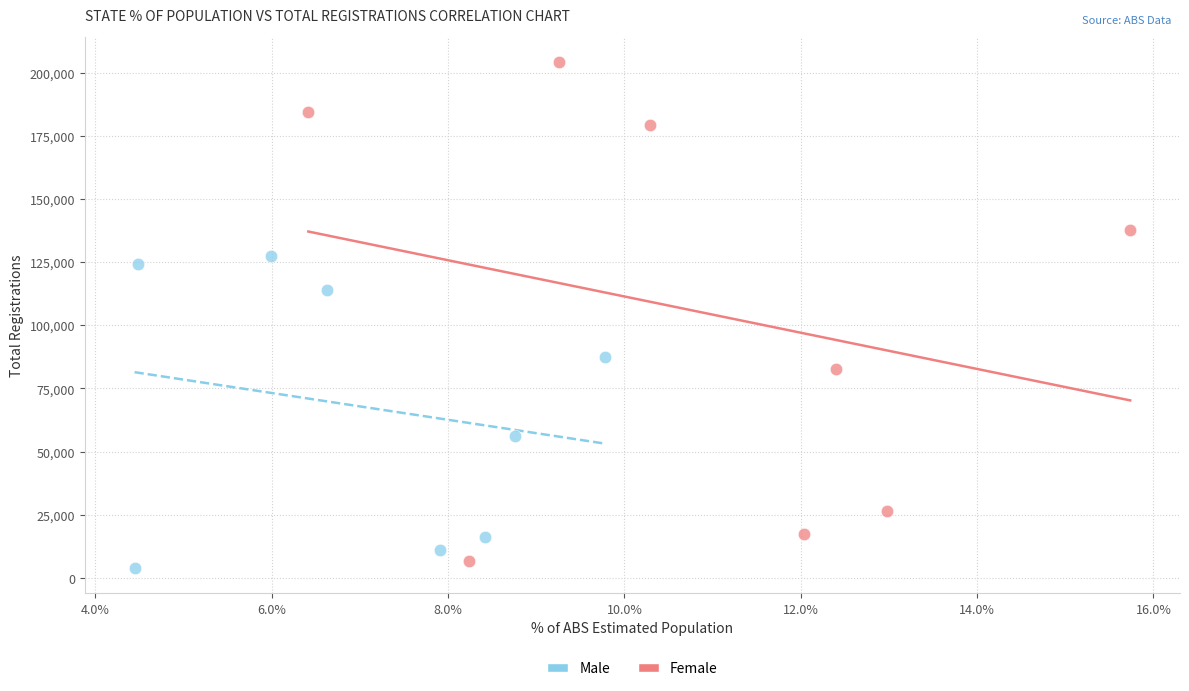

Which series has the largest Y range (max minus min)?

Female